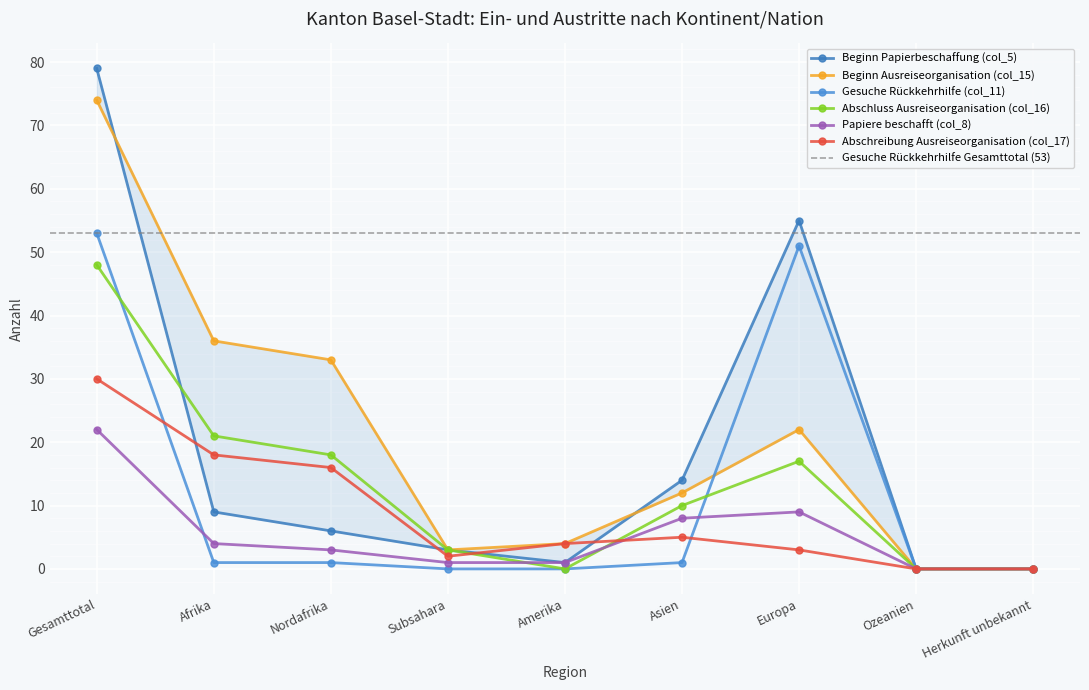

What is the sum of all Abschluss Ausreiseorganisation (col_16) values?

117